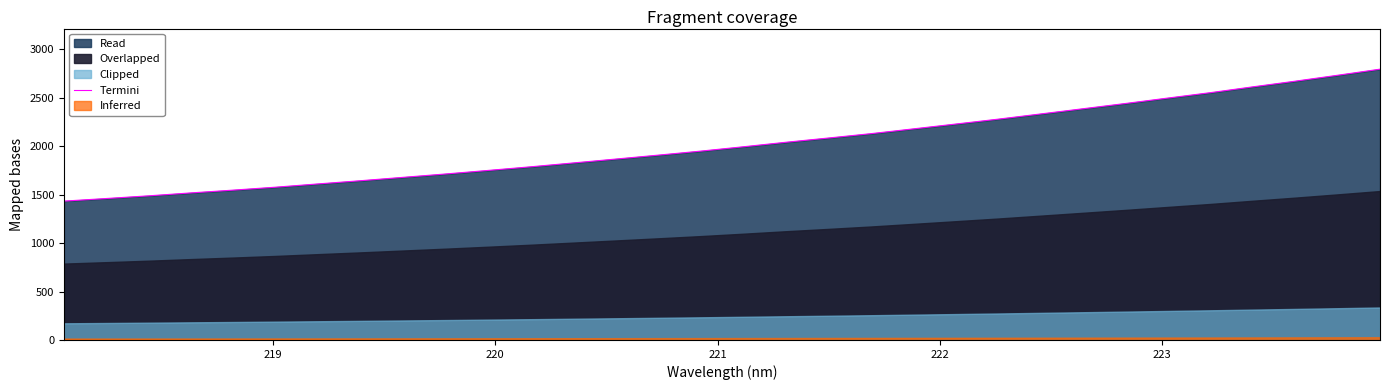

Reading left to right, extract all data points from this chart.

1432.4	1459.3	1487.0	1517.4	1546.2	1576.7	1610.5	1643.5	1678.3	1713.0	1749.5	1786.9	1826.6	1866.7	1907.1	1948.6	1993.2	2039.6	2083.4	2128.2	2177.7	2227.5	2278.0	2331.6	2385.4	2439.6	2495.6	2551.1	2611.2	2669.6	2730.6	2793.4